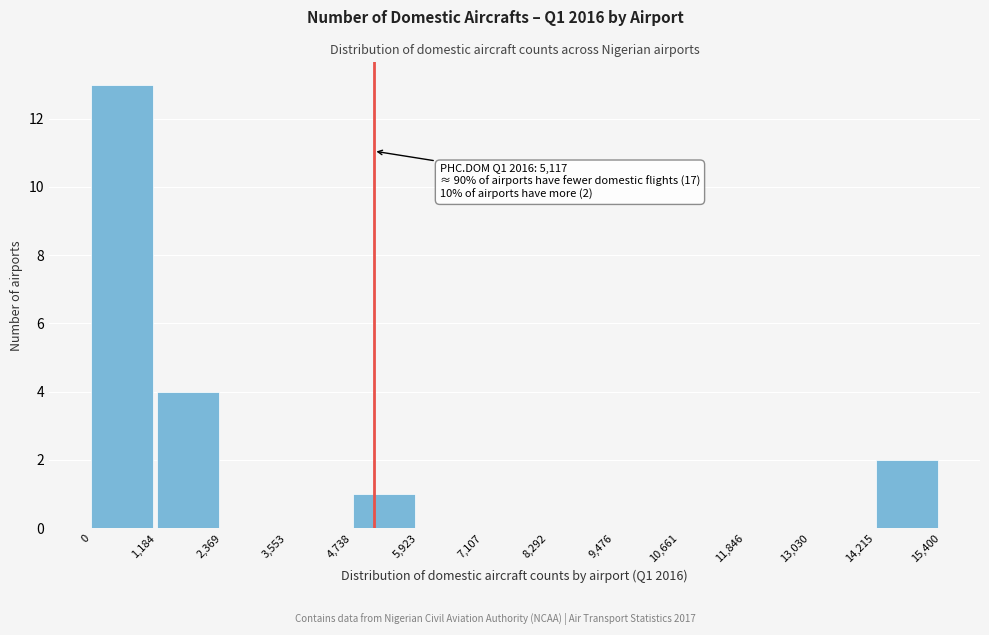

Which range on the x-axis has the tallest bar?

0 to 1,184